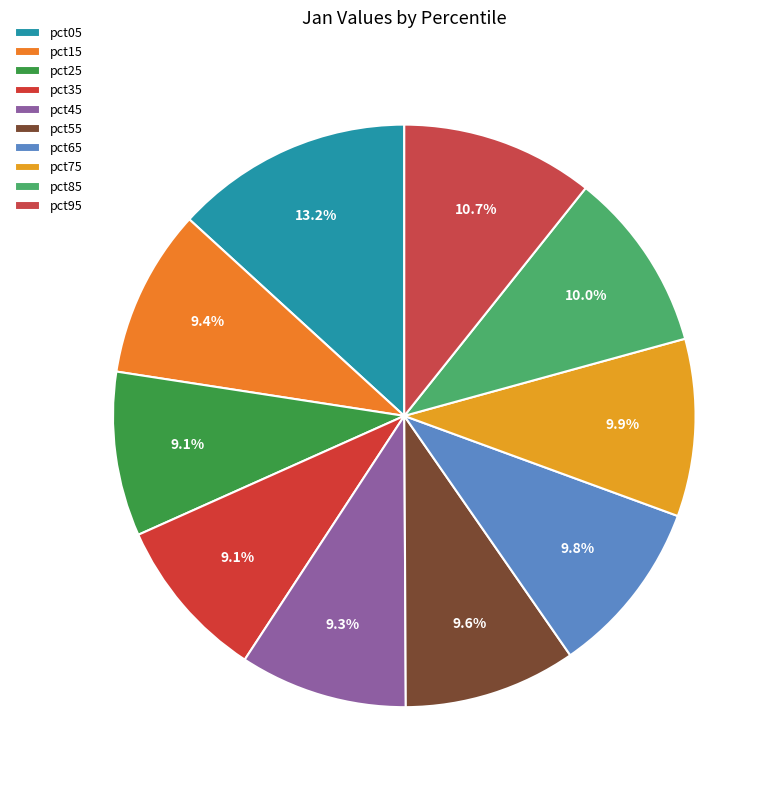

What percentage is the pct15 slice, to the nearest percent?

9%